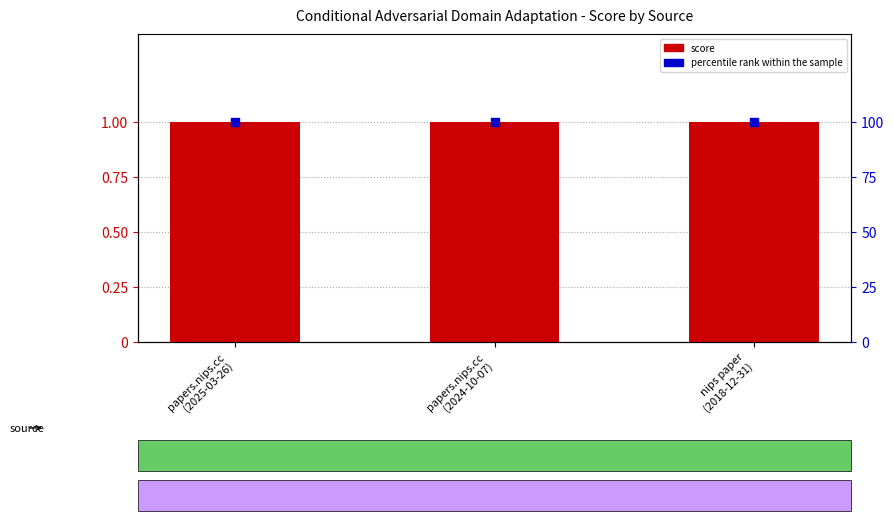

Which series contains the highest Y value?

percentile rank within the sample